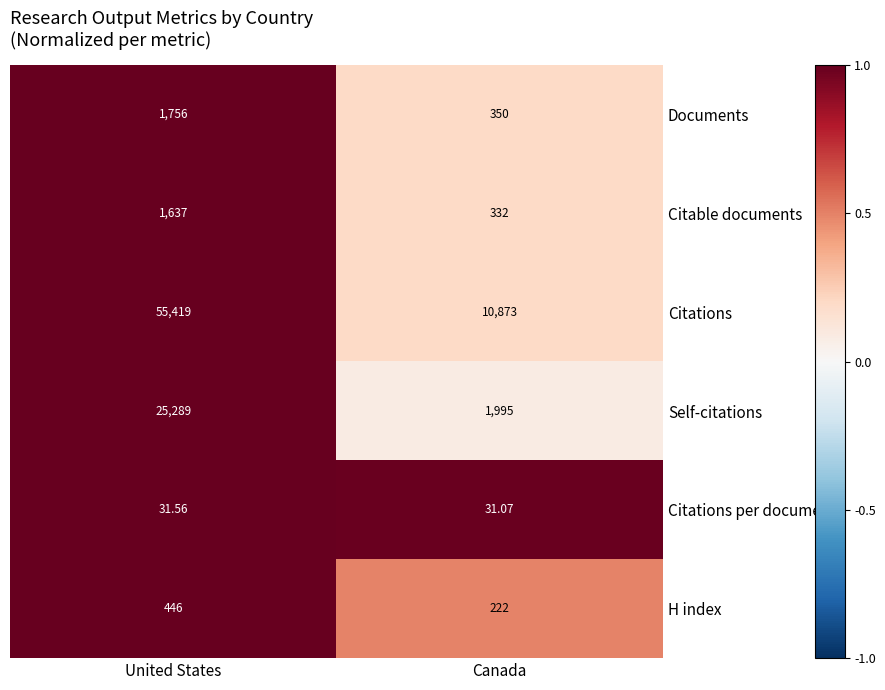

Count the number of categories in the chart.

2